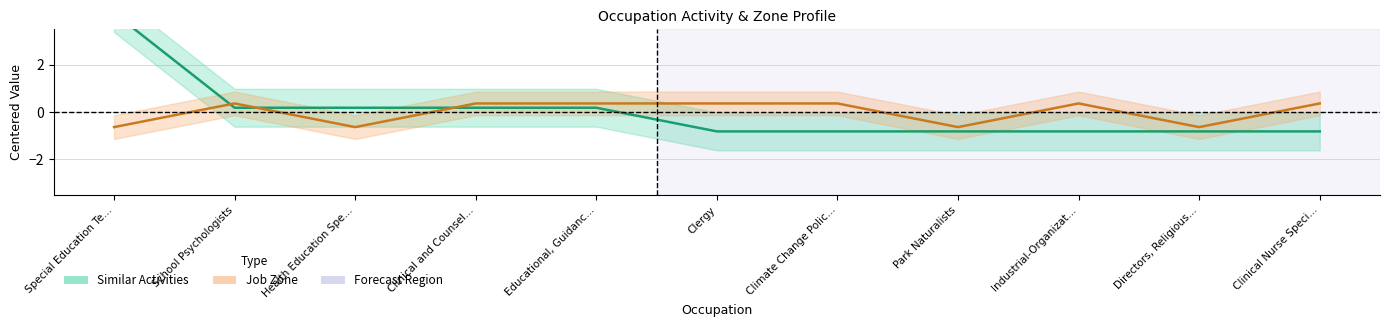

What is the total value across all series at Clinical and Counsel…?

0.5